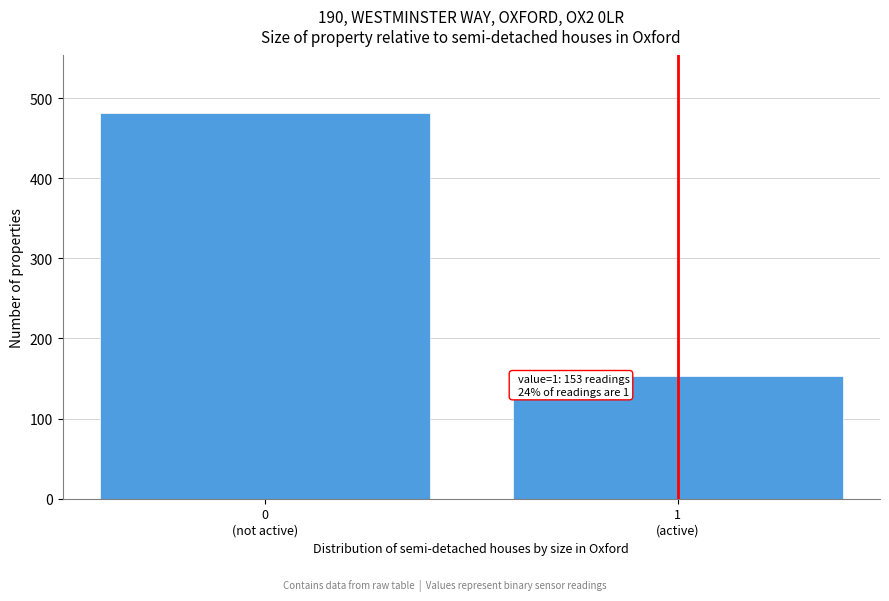

Reading right to left, what are all the values shown in this chart?

153	481